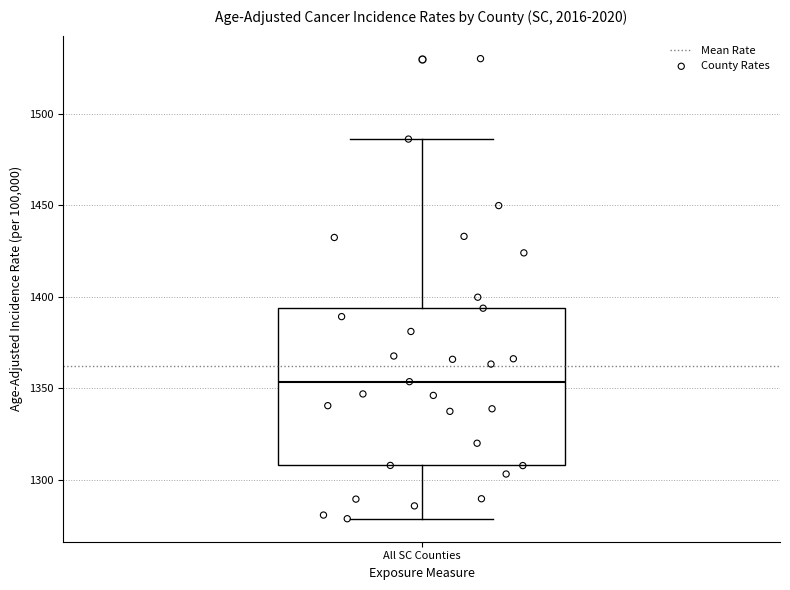

Transcribe this box plot: give where the median line is, the range the box spans, and where the two whiskers end, as read against the y-axis. The values are not printed on the chart, so give them approximately, as read against the axis.

median 1355, box 1310 to 1395, whiskers 1280 to 1485